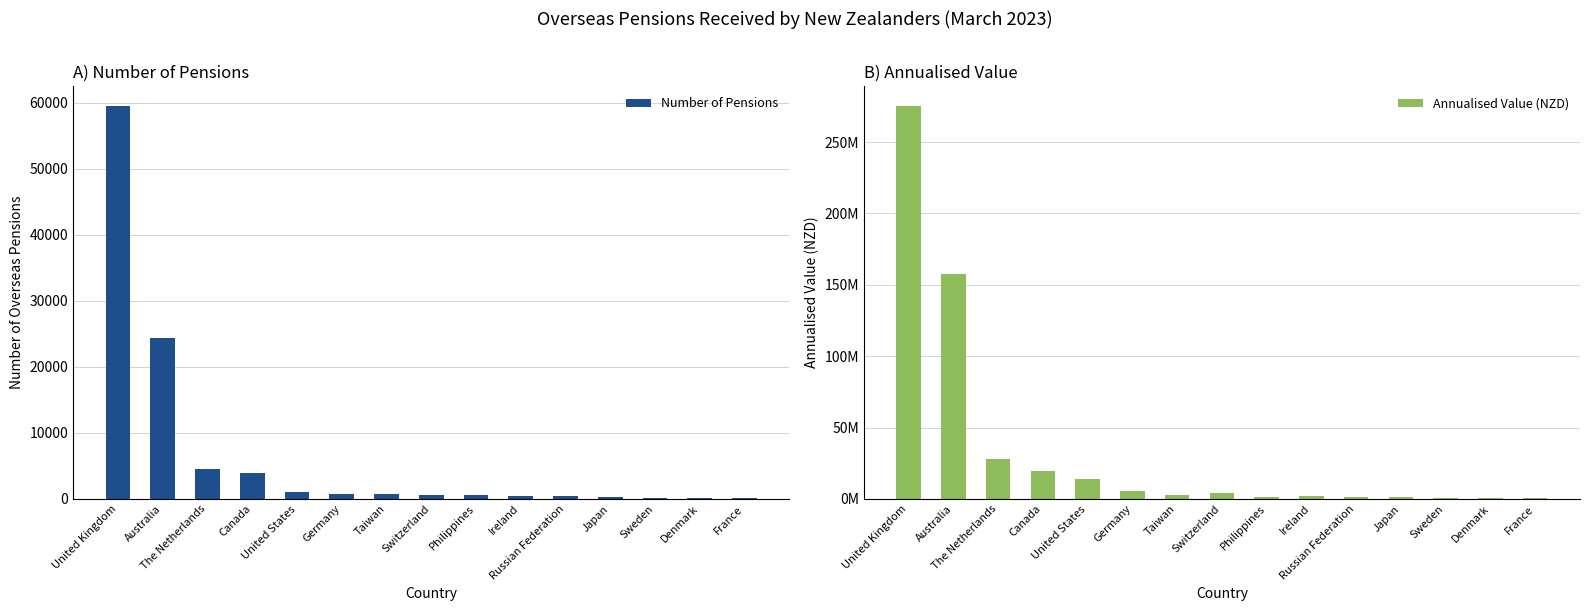

Is the value of Number of Pensions at United States greater than the value of Annualised Value (NZD) at Switzerland?

No